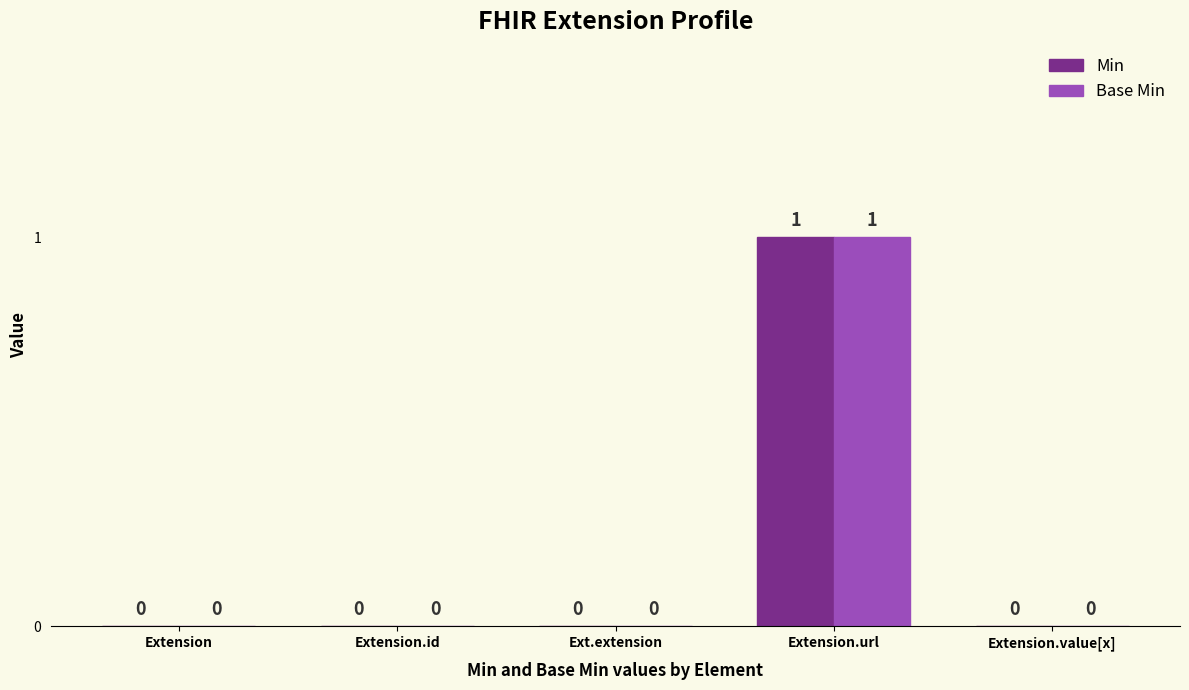

The value of Base Min at Ext.extension is 1. True or false?

False